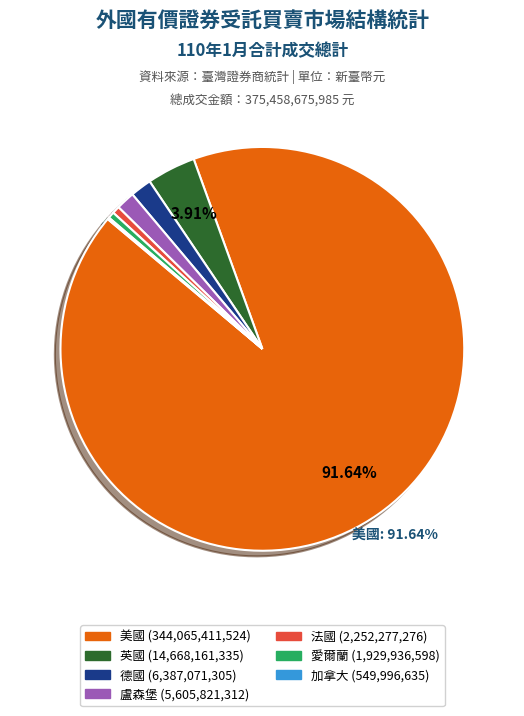

Is the sum of 英國 and 美國 greater than half?

Yes